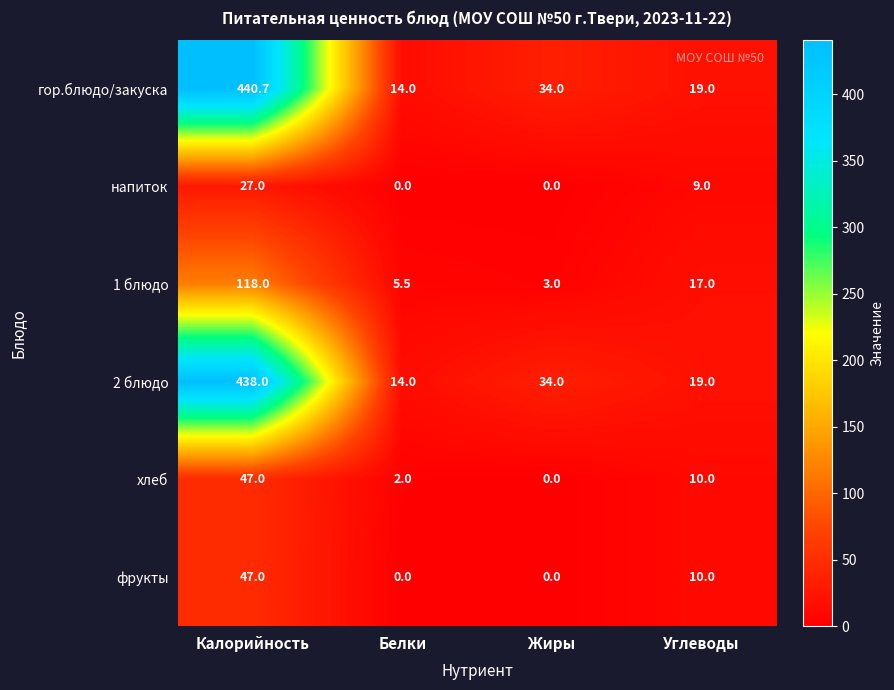

What is the difference between the highest and lowest values at Калорийность?

413.7